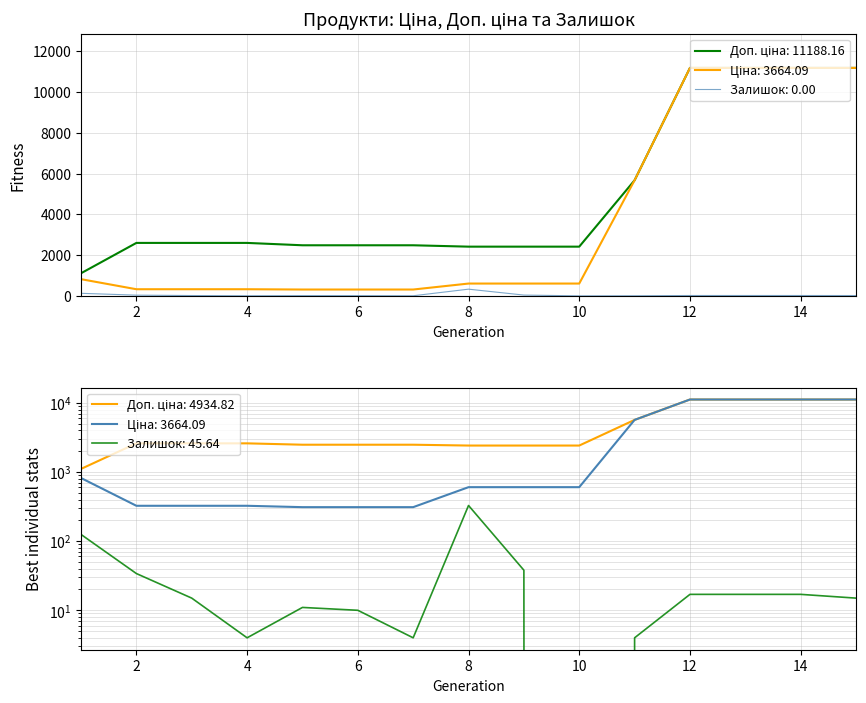

List the series in order of their overall mean, highest first.

Доп. ціна, Ціна, Залишок